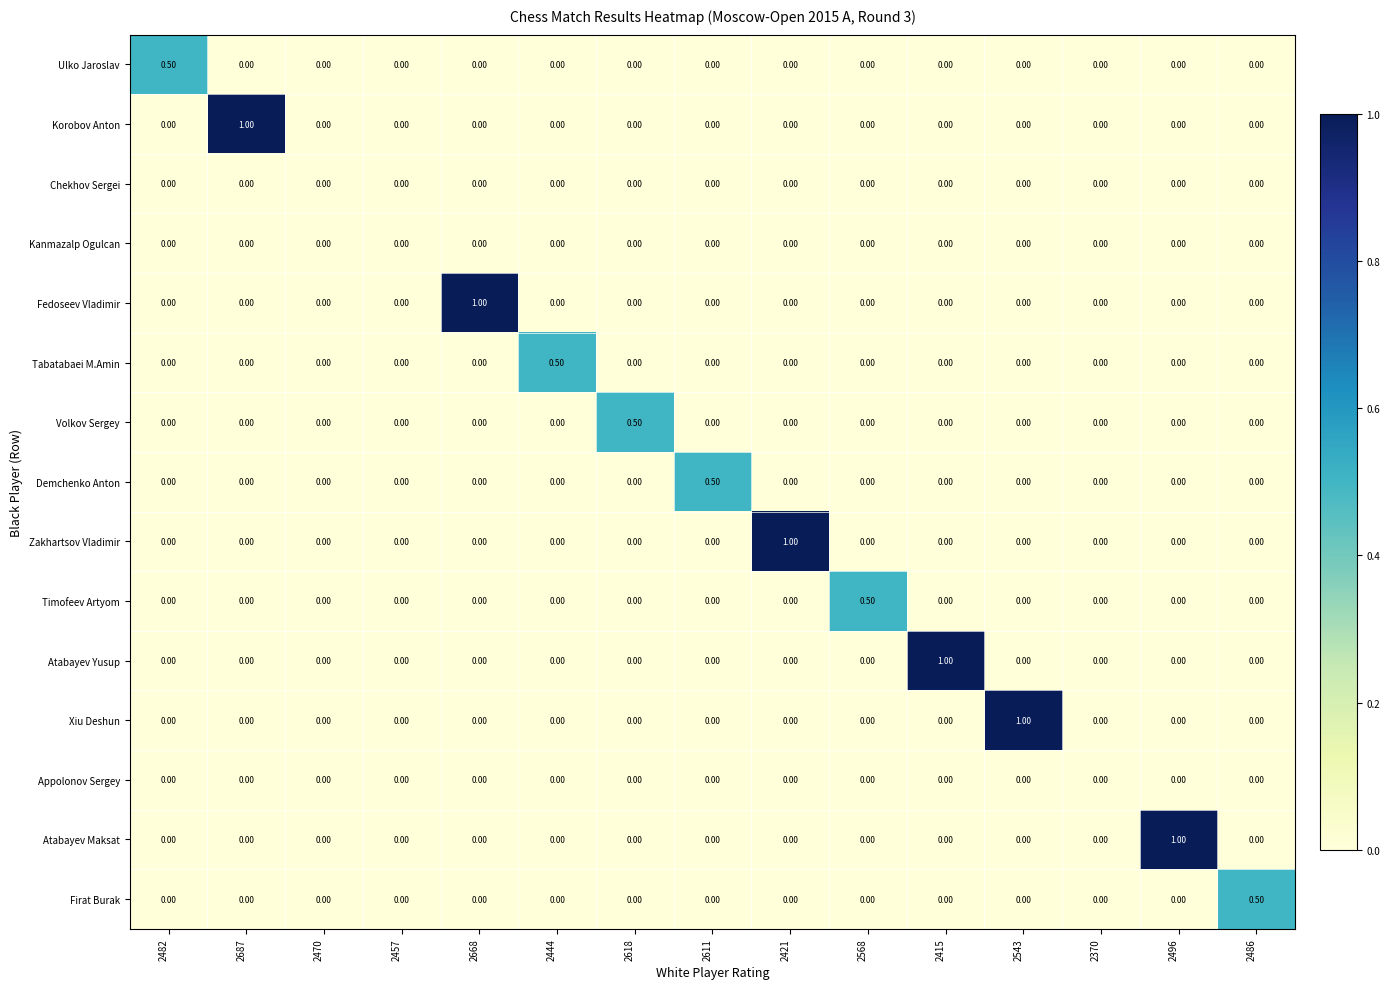

What is the difference between the maximum and minimum values in the Korobov Anton series?

1.0